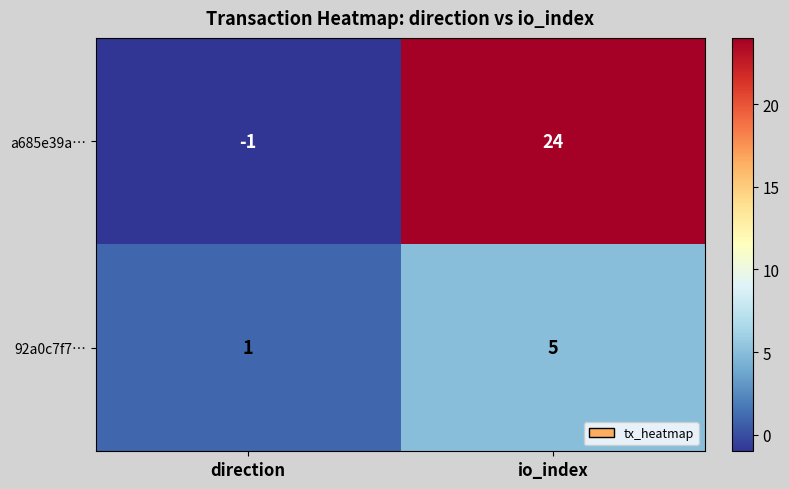

Reading left to right, what are all the values shown in this chart?

a685e39a…: -1	24
92a0c7f7…: 1	5